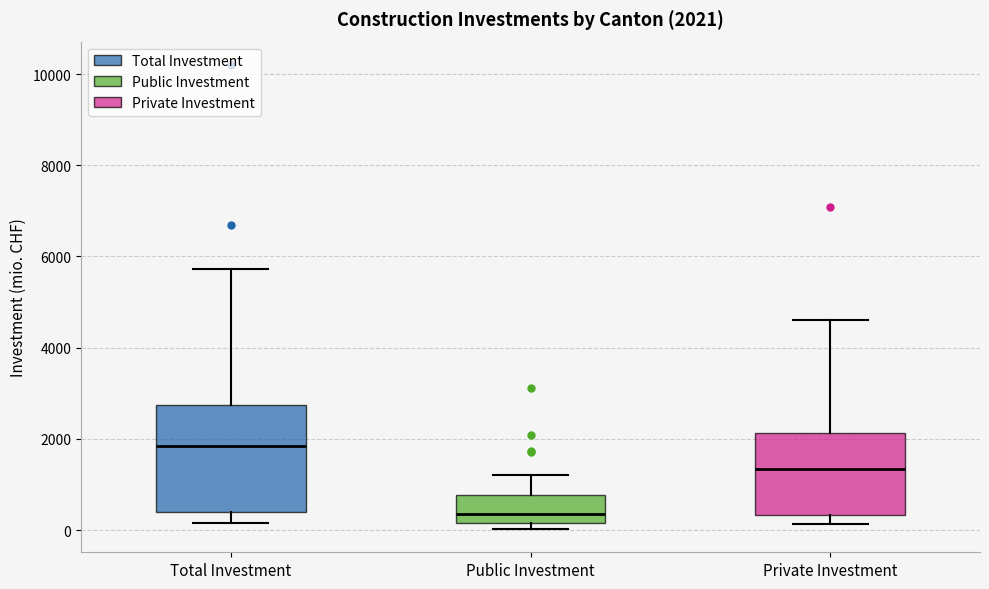

Which box has the lowest median line?

Public Investment